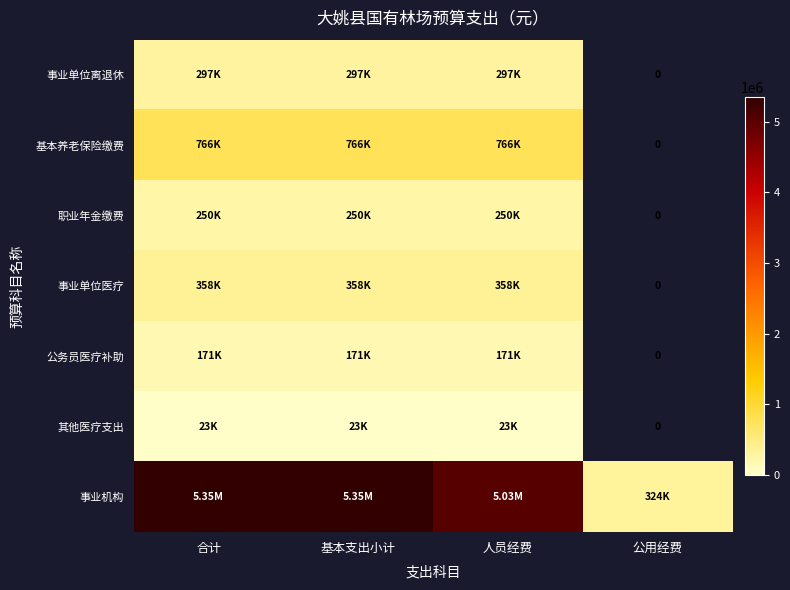

Rank the series by their maximum value, from lowest to highest.

其他医疗支出, 公务员医疗补助, 职业年金缴费, 事业单位离退休, 事业单位医疗, 基本养老保险缴费, 事业机构